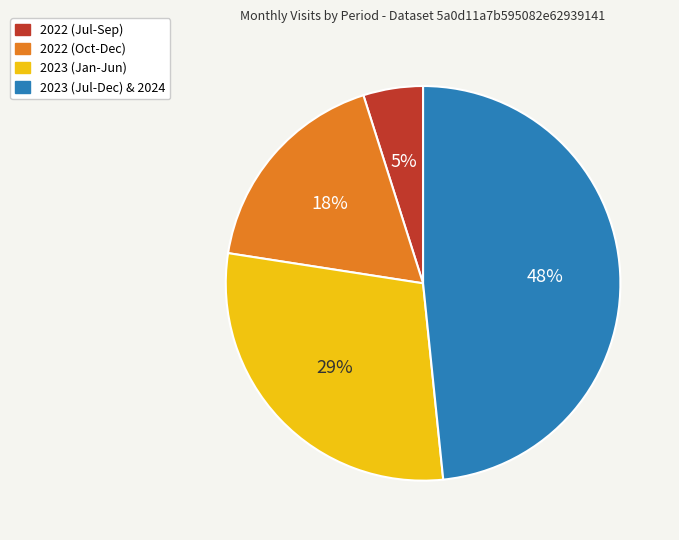

Which category has the biggest portion of the pie?

2023 (Jul-Dec) & 2024